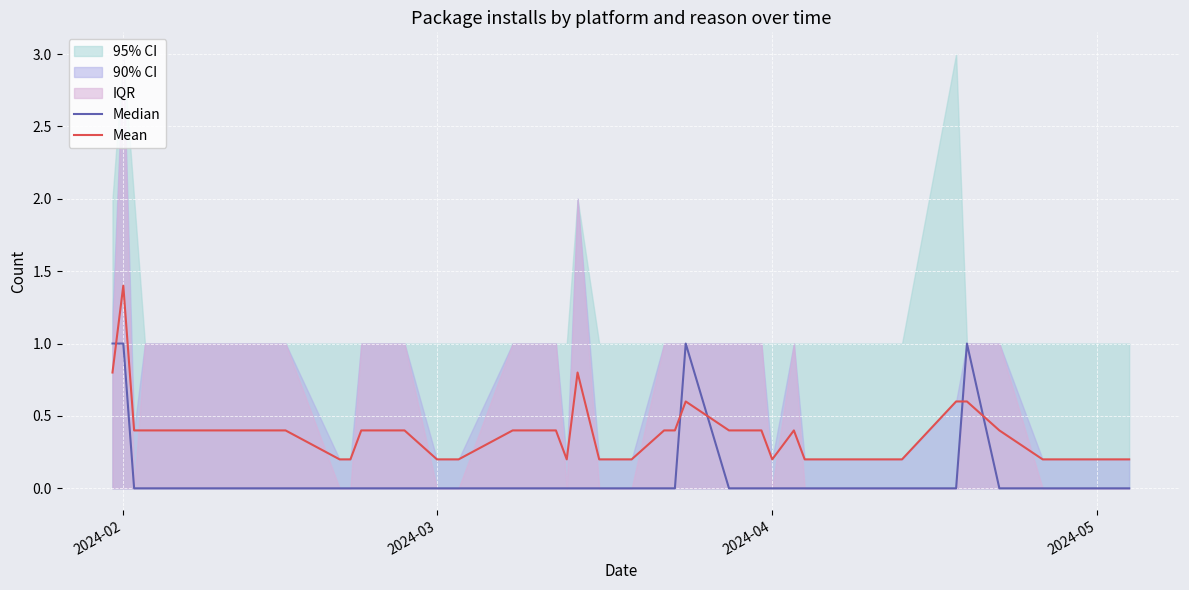

True or false: Mean has a value of 0.2 at 2024-03.

True